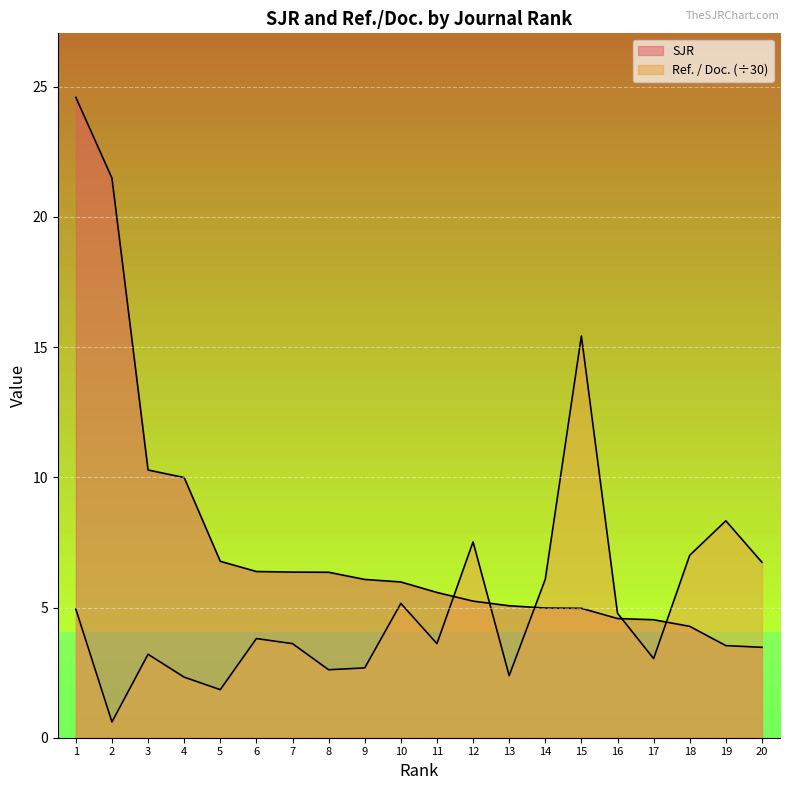

Rank the series by their maximum value, from lowest to highest.

Ref. / Doc., SJR